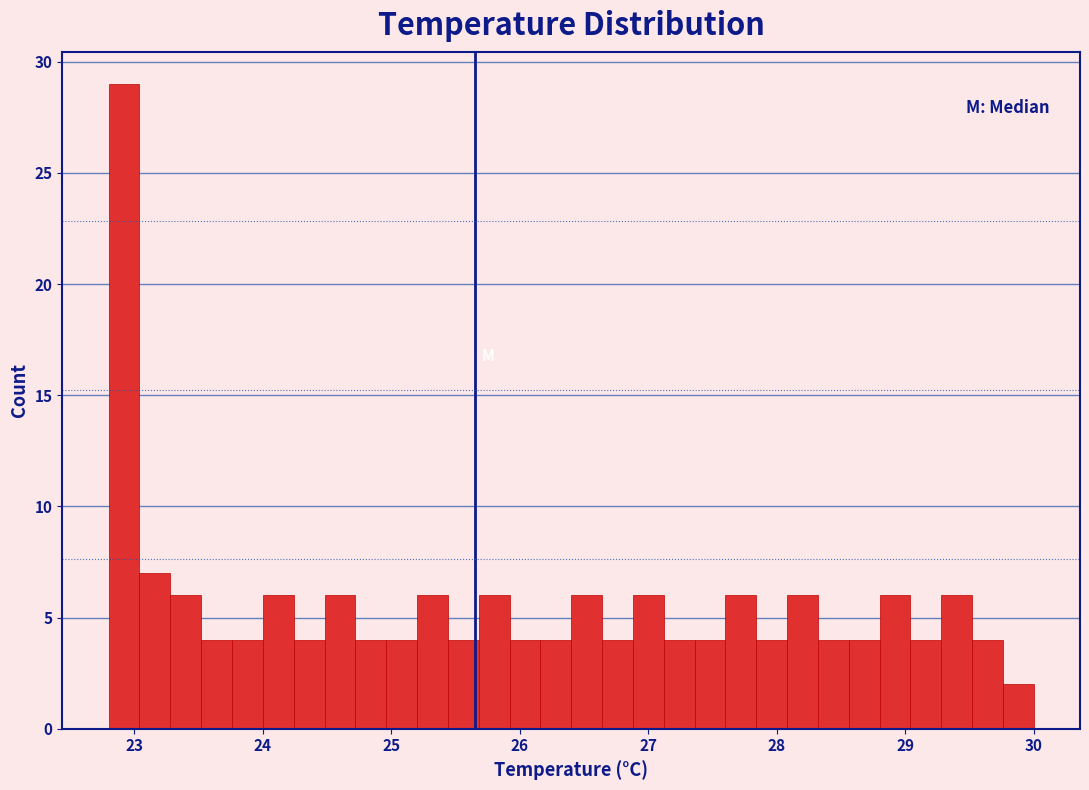

Read against the x-axis, roughly where is the centre of the tallest bar?

22.9